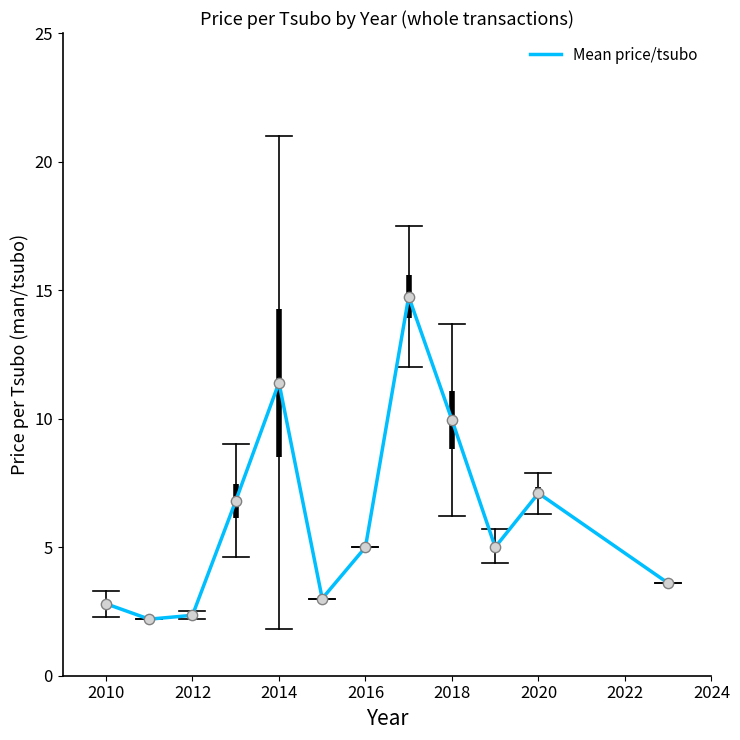

What is the maximum value shown in the chart?

14.8